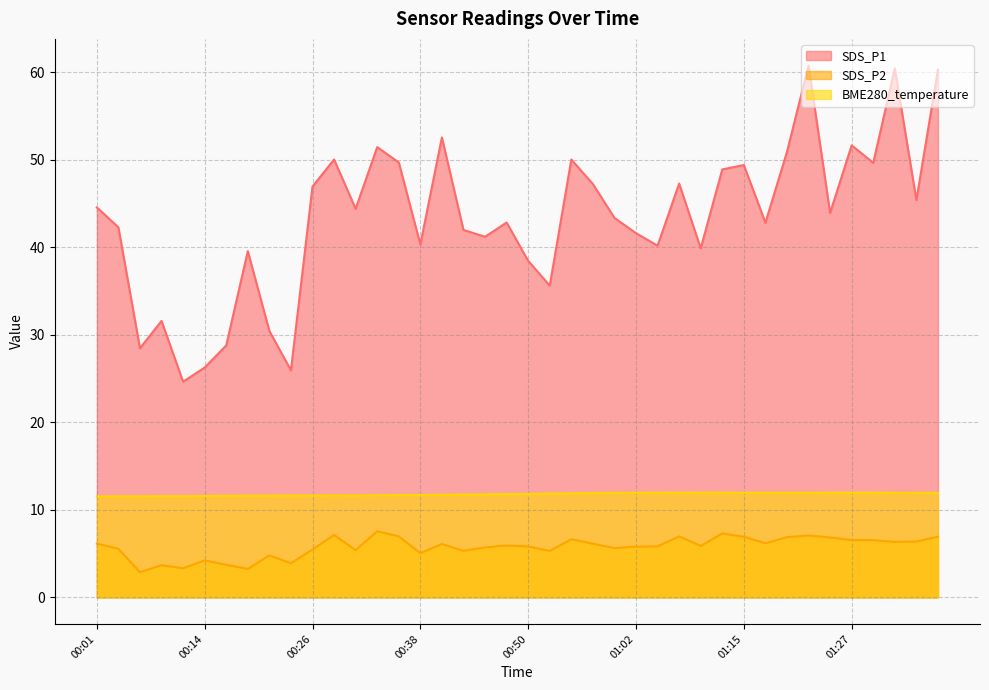

Which category has the highest value across all series?

01:22